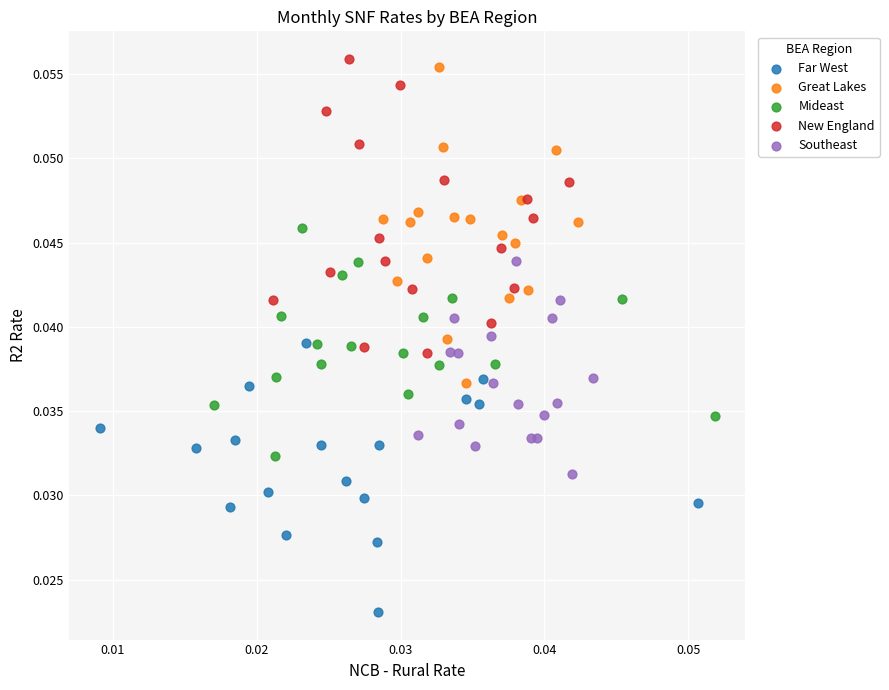

Which series reaches the minimum Y coordinate?

Far West